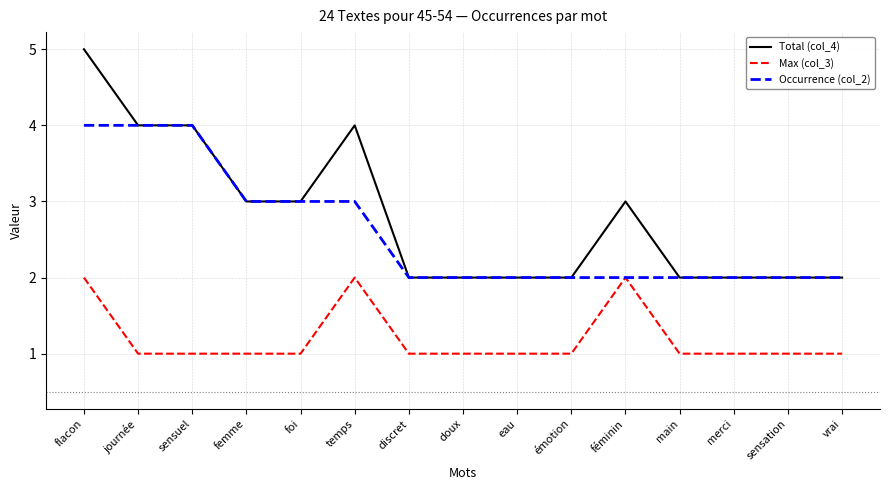

What is the average value of the Occurrence (col_2) series?

3